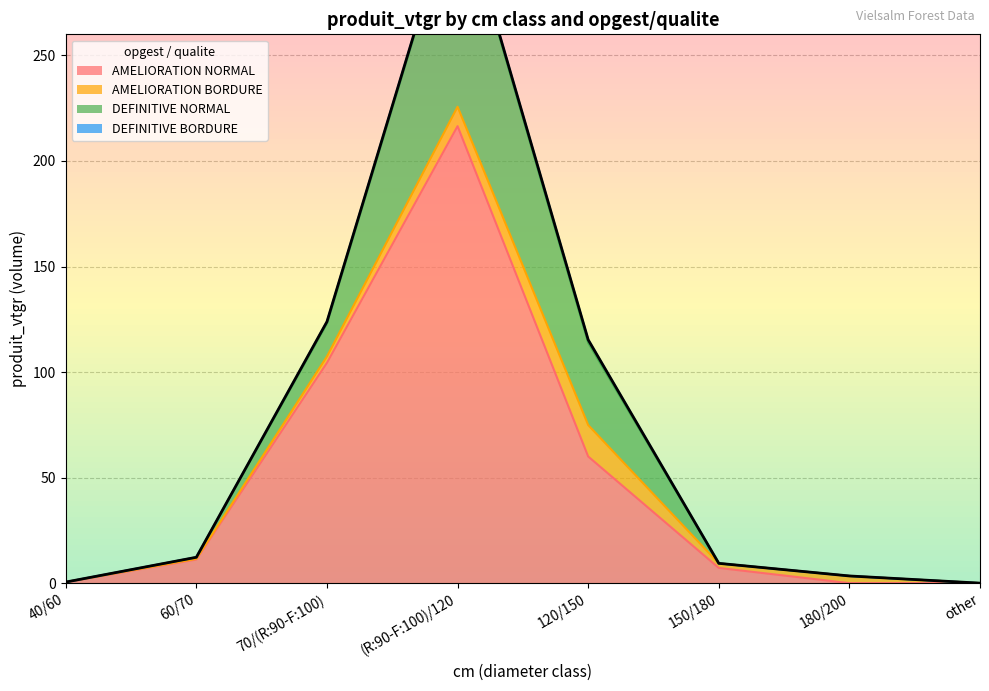

The DEFINITIVE NORMAL series shows 39.0 at 120/150. True or false?

True